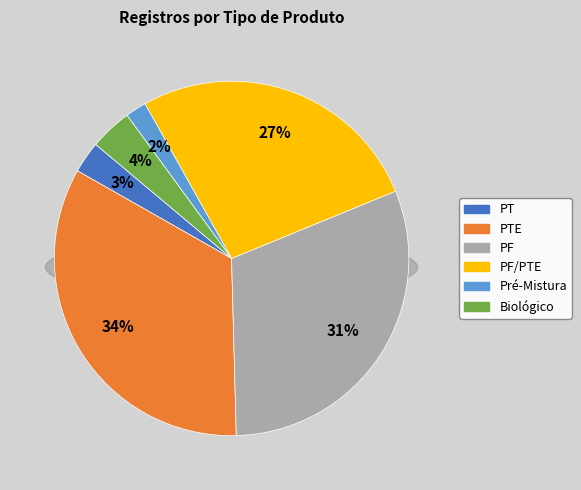

True or false: PF/PTE accounts for 27% of the total.

True